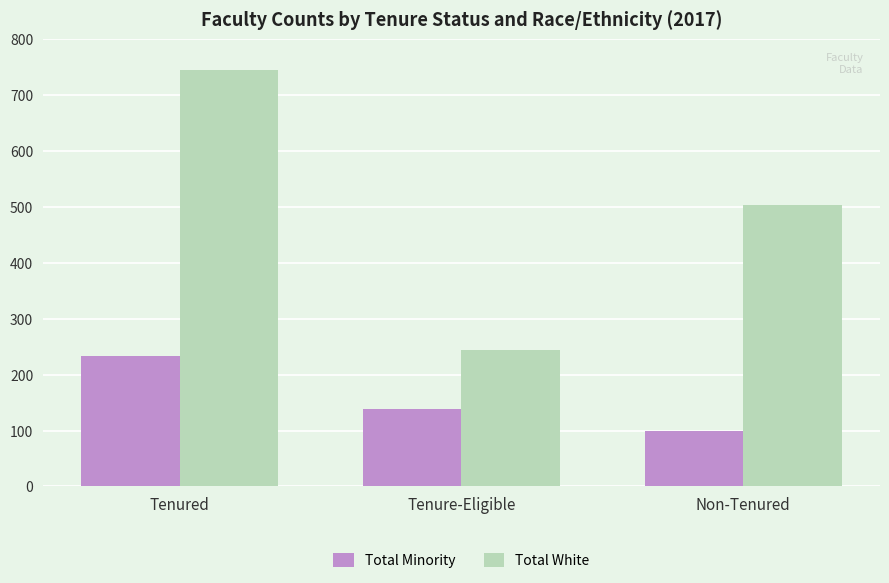

Between Tenured and Tenure-Eligible, which series saw the biggest shift?

Total White